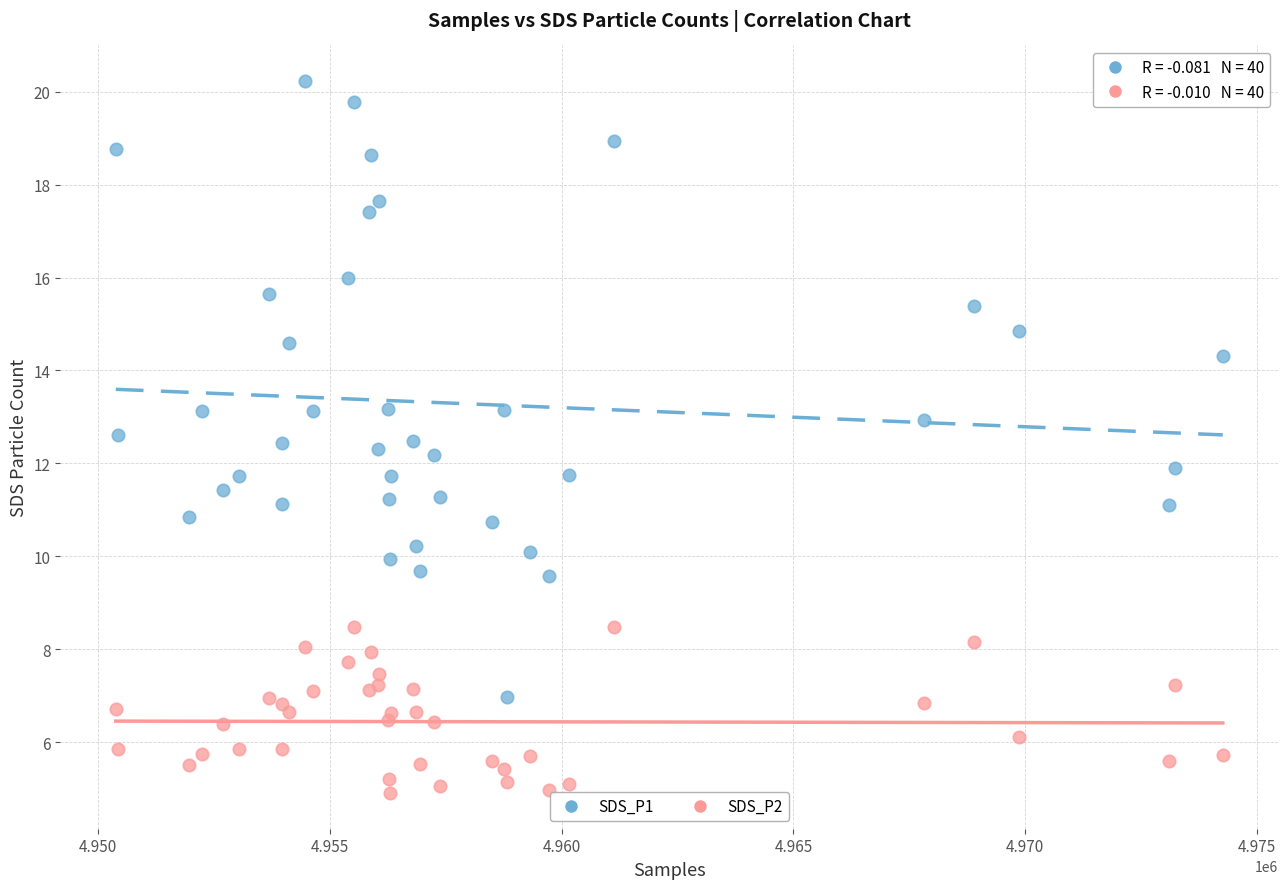

Which series has the largest Y range (max minus min)?

SDS_P1